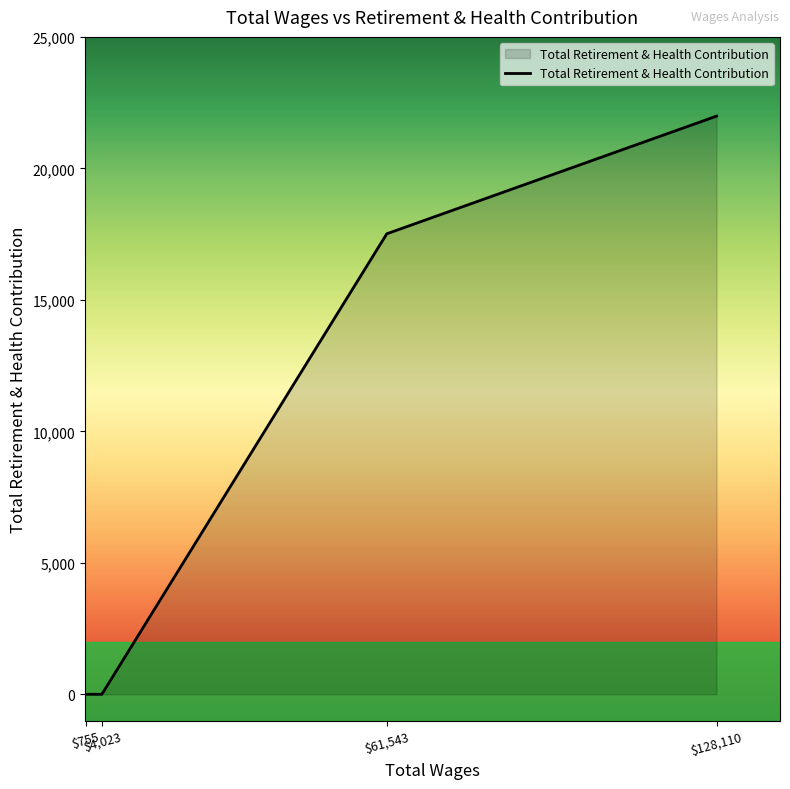

What is the difference between the second highest and minimum values?

17512